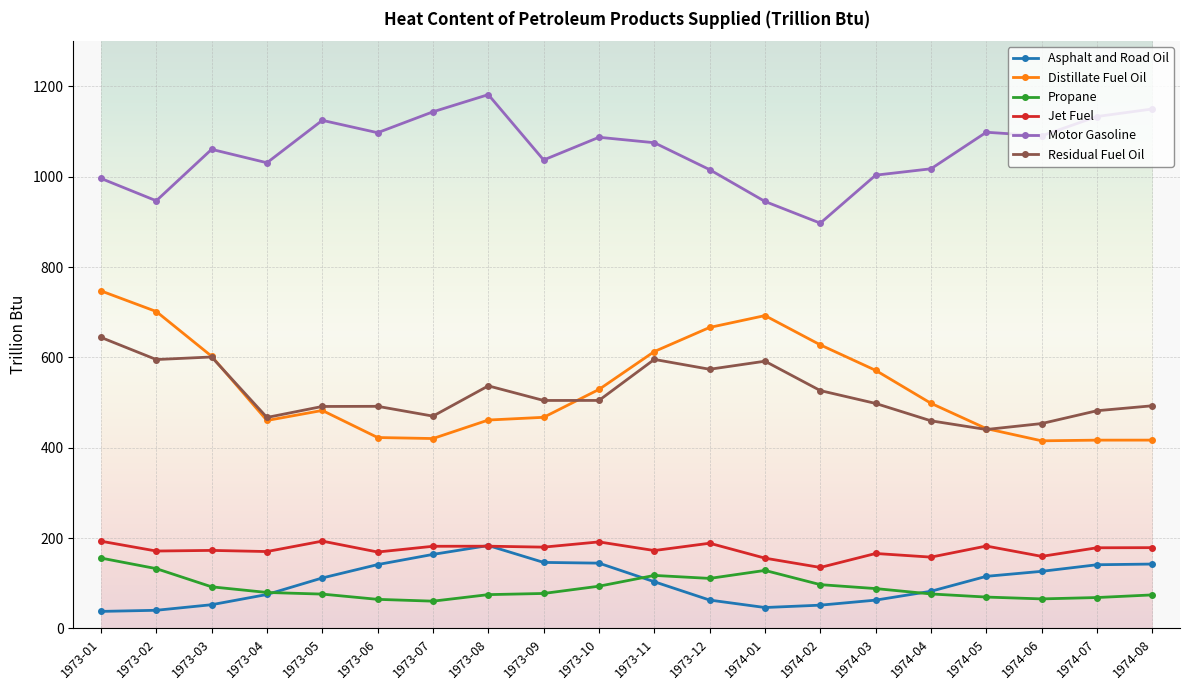

Which series changed the most between 1973-11 and 1974-02?

Motor Gasoline